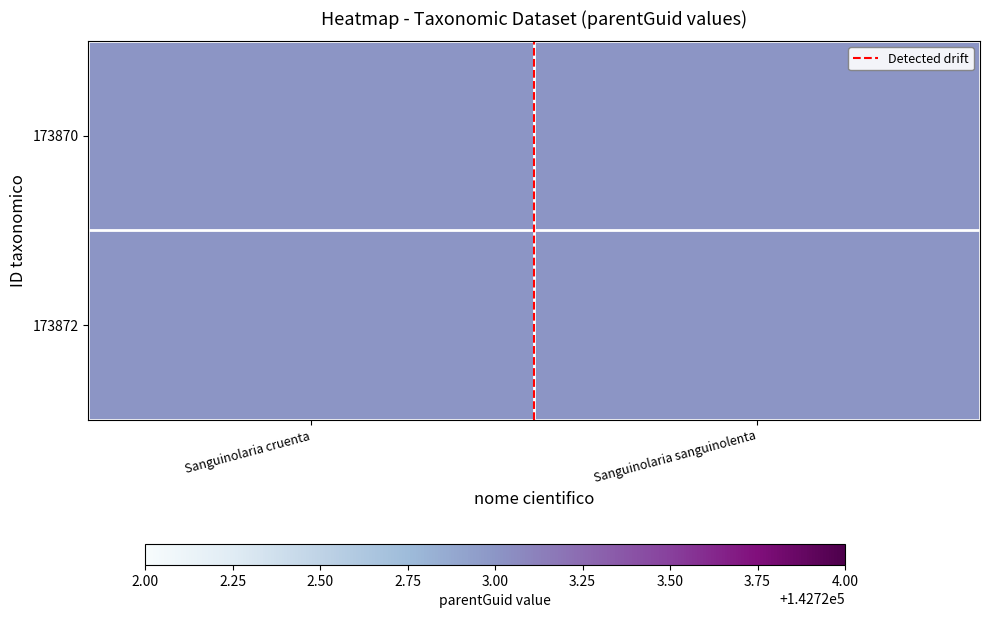

Is it true that 173870 equals 0.9 at Sanguinolaria cruenta?

False